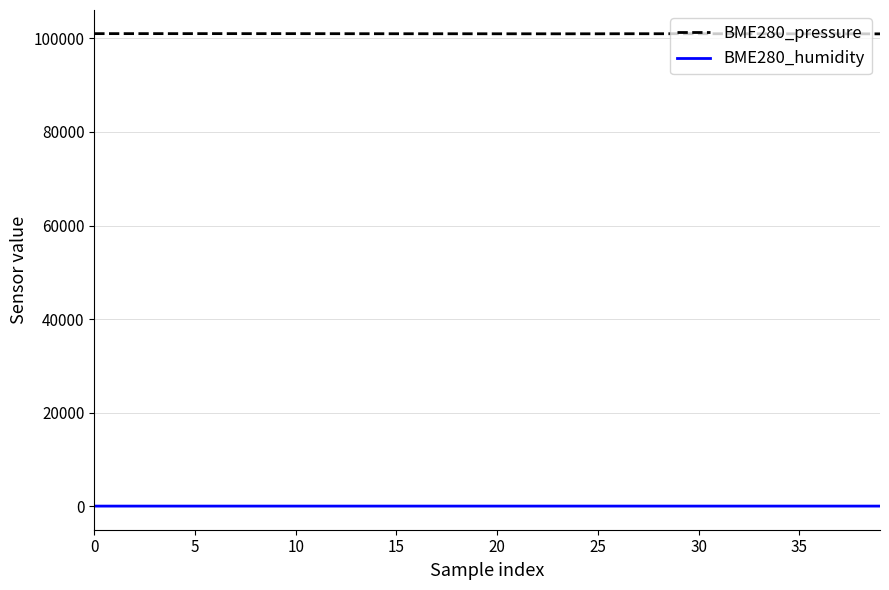

List the series in order of their peak value, highest first.

BME280_pressure, BME280_humidity